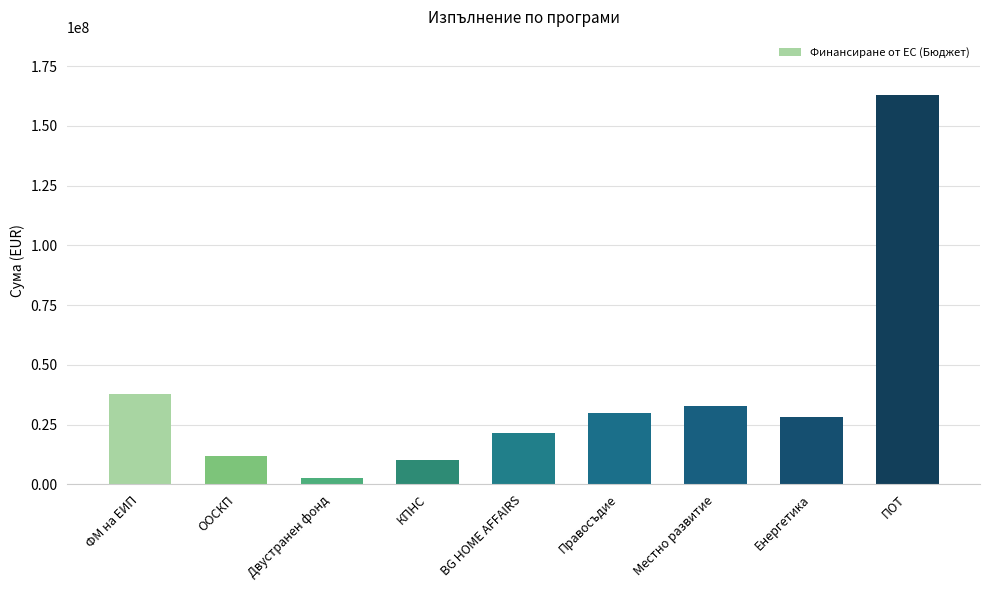

Which category has the highest value across all series?

ПОТ